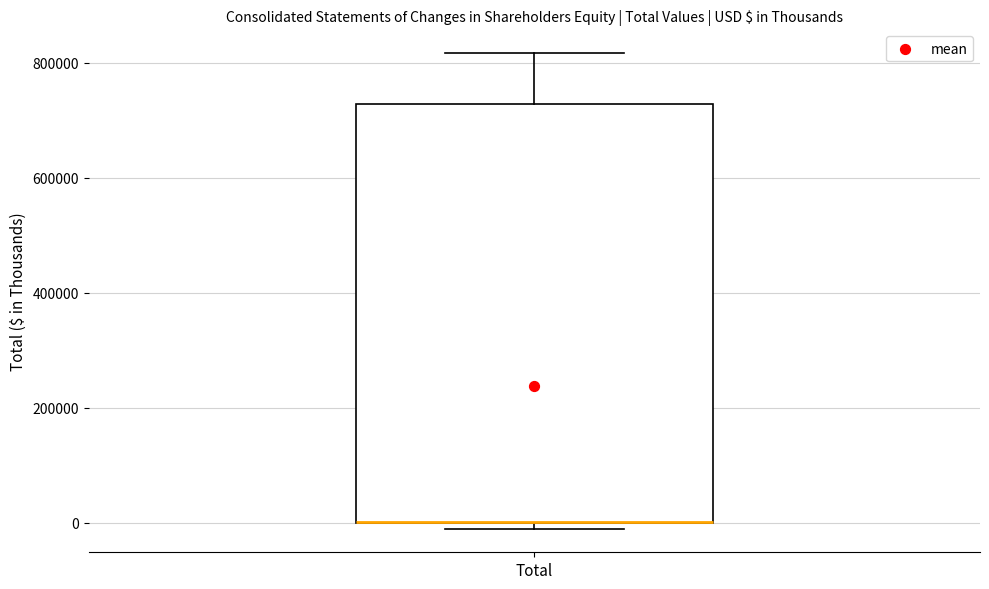

Where is the upper edge of the box for Total on the y-axis? The values are not printed on the chart, so give them approximately, as read against the axis.

720000